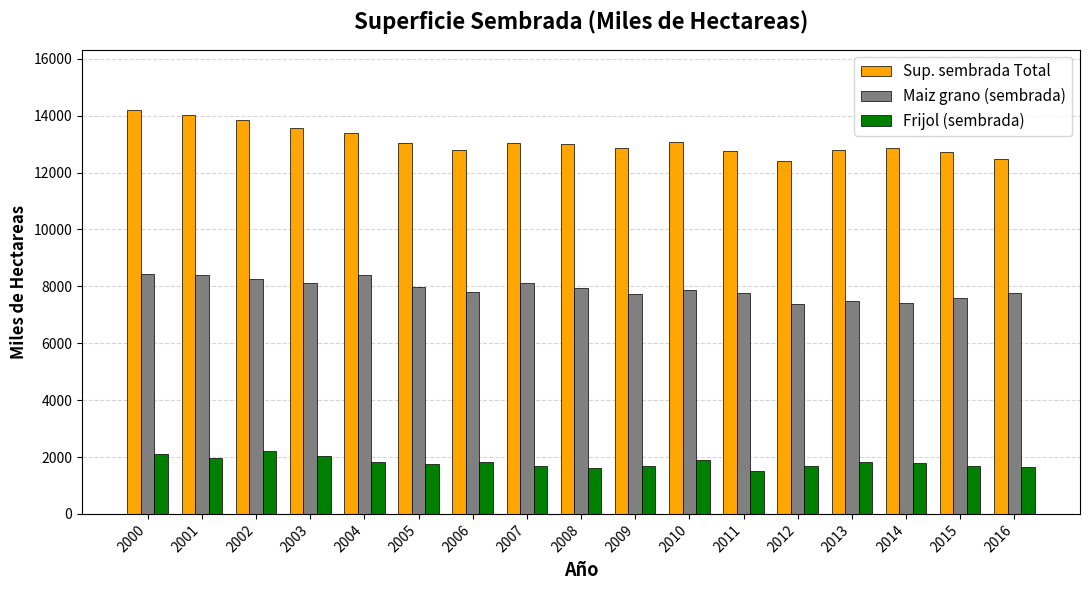

True or false: Sup. sembrada Total has a value of 13079.8 at 2010.

True